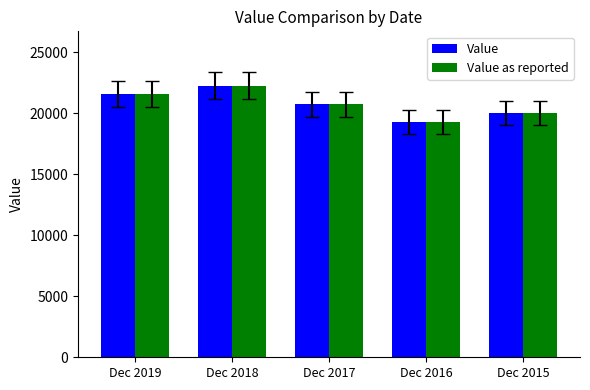

What is the total value across all series at Dec 2017?

41458